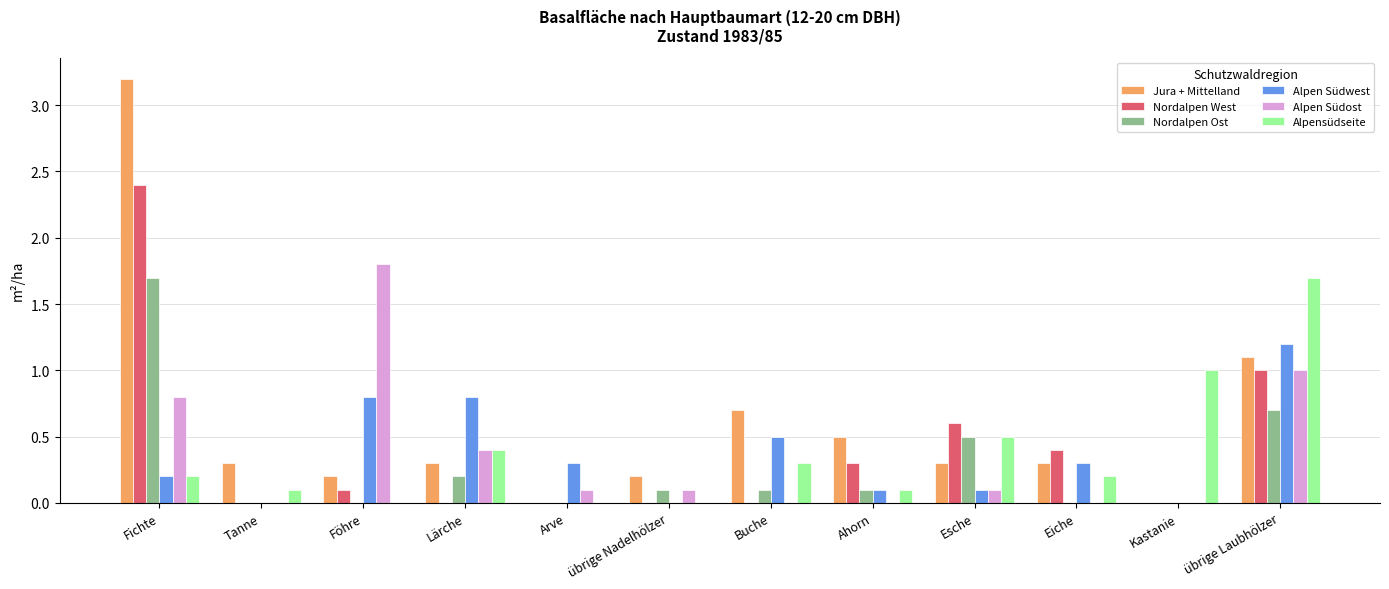

Is it true that Alpensüdseite equals 1.7 at übrige Laubhölzer?

True